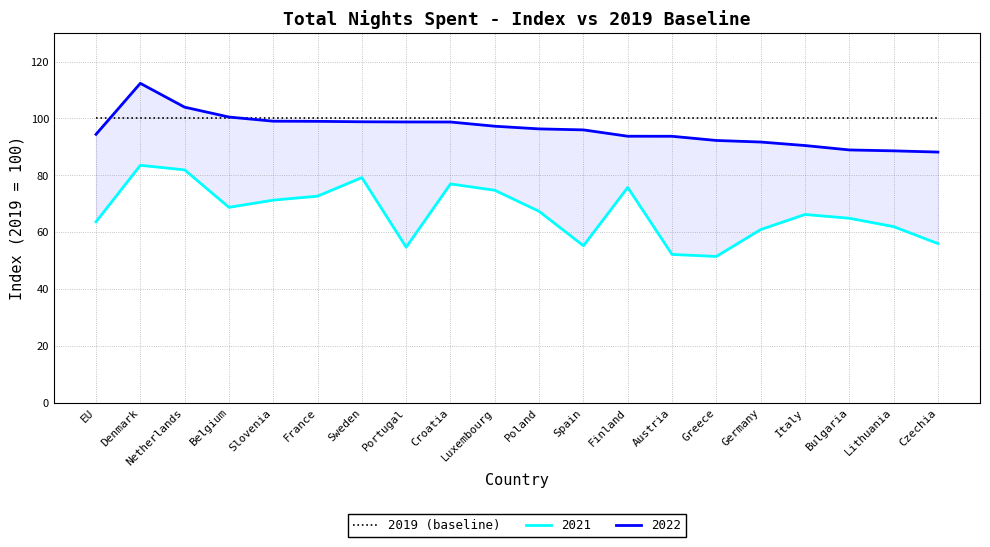

What is the label of the 8th point from the right?

Finland